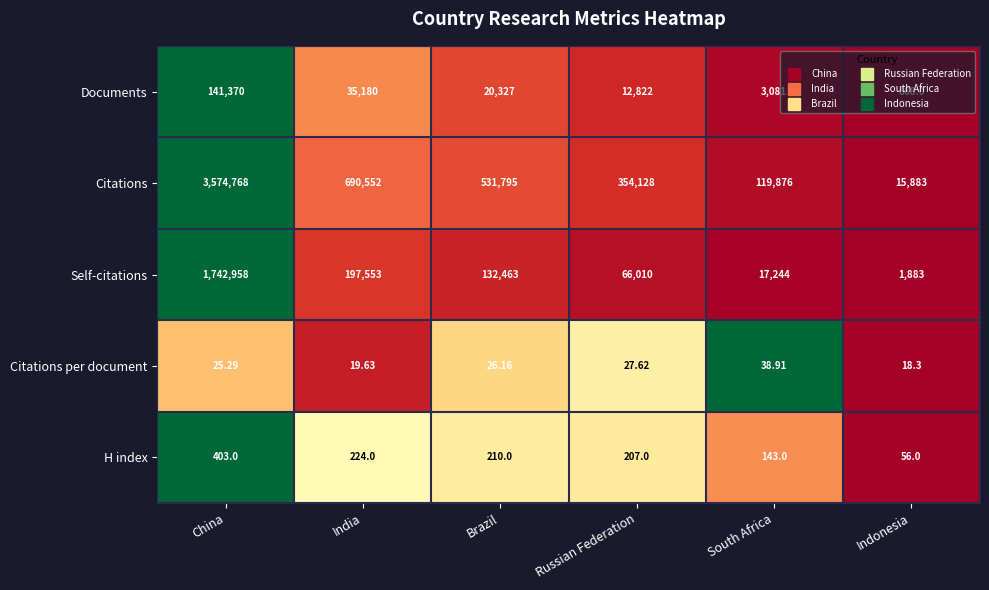

Which label corresponds to the smallest value in the chart?

Indonesia